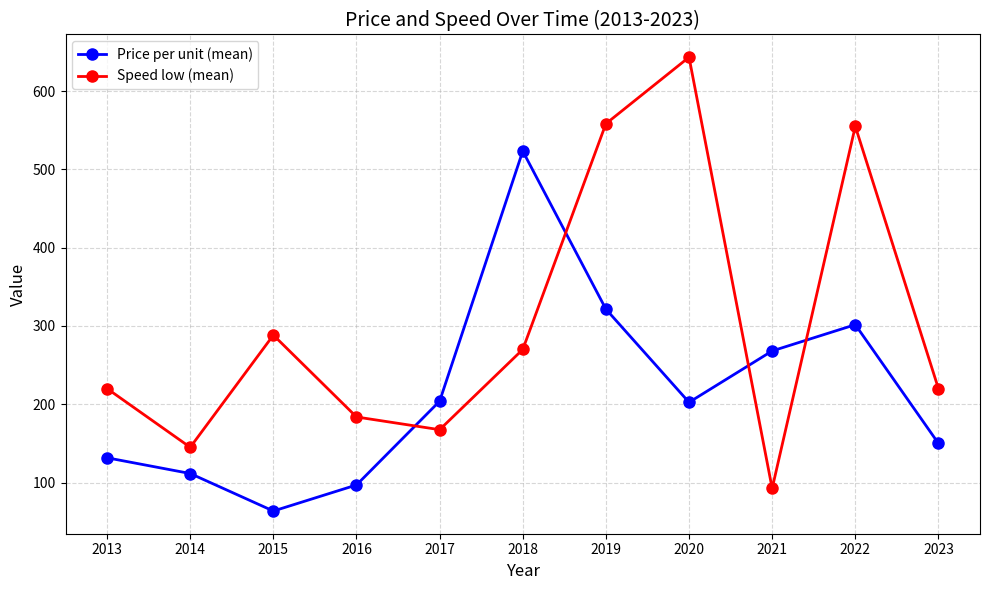

Where is the first local maximum for Speed low (mean)?

2015